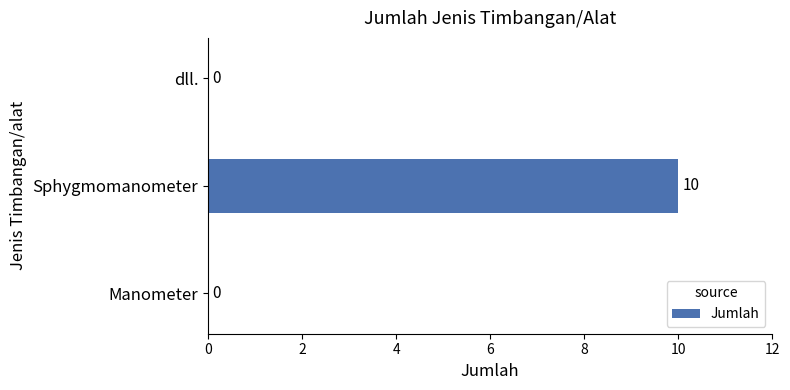

Is it true that the value at dll. is 0?

True